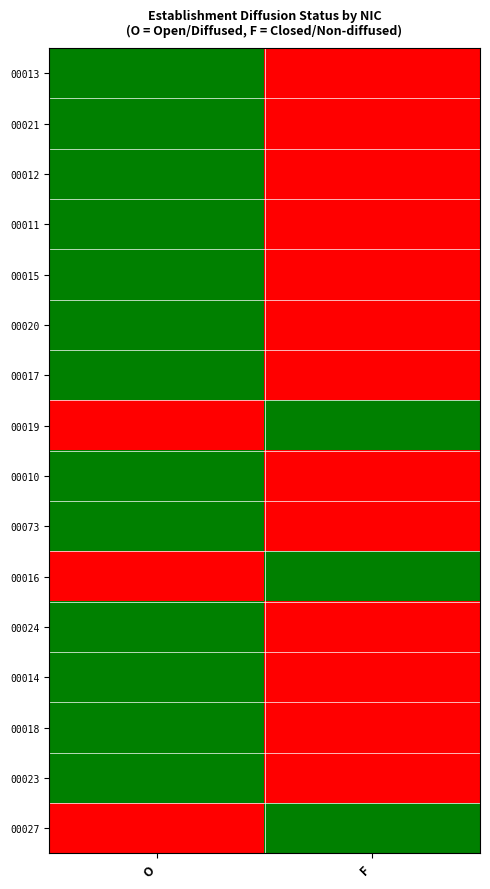

Reading left to right, extract all data points from this chart.

00013: O=1	F=0
00021: O=1	F=0
00012: O=1	F=0
00011: O=1	F=0
00015: O=1	F=0
00020: O=1	F=0
00017: O=1	F=0
00019: O=0	F=1
00010: O=1	F=0
00073: O=1	F=0
00016: O=0	F=1
00024: O=1	F=0
00014: O=1	F=0
00018: O=1	F=0
00023: O=1	F=0
00027: O=0	F=1